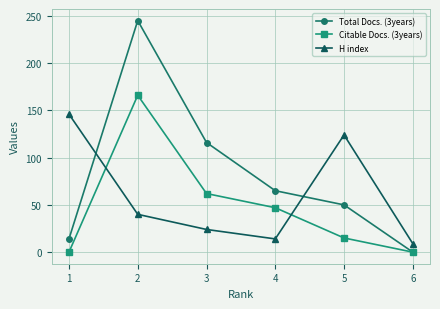

Which series has the largest total across all categories?

Total Docs. (3years)